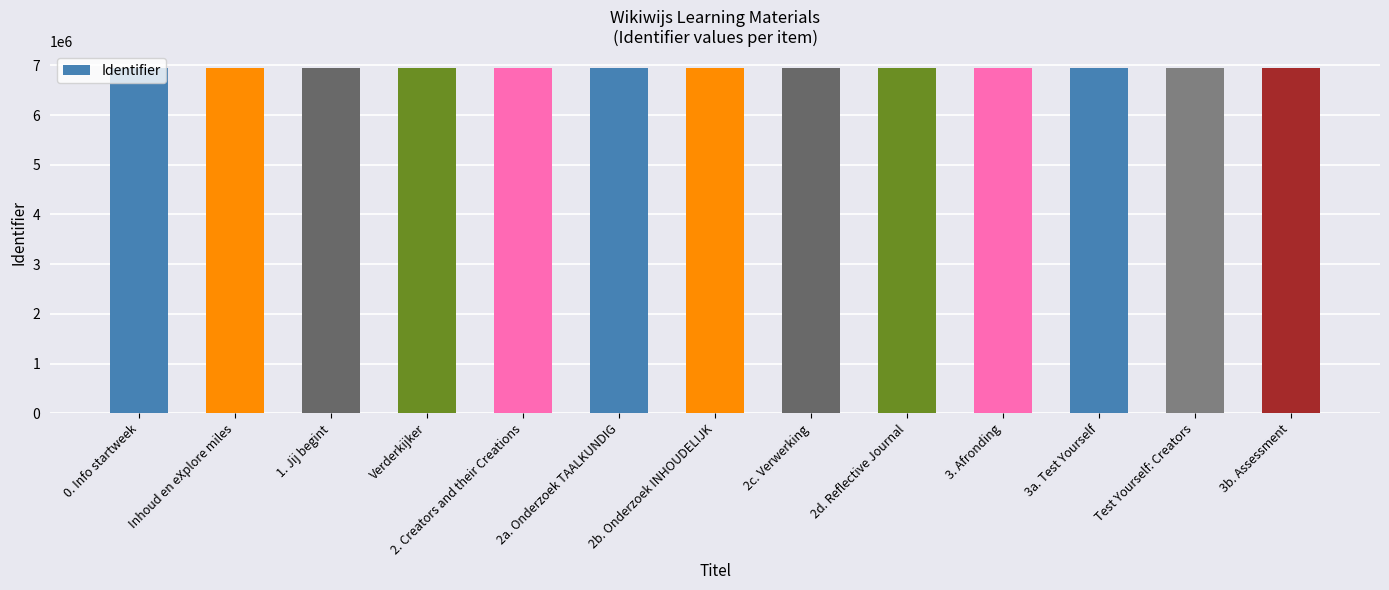

What value does the data have at 2a. Onderzoek TAALKUNDIG?

6935679